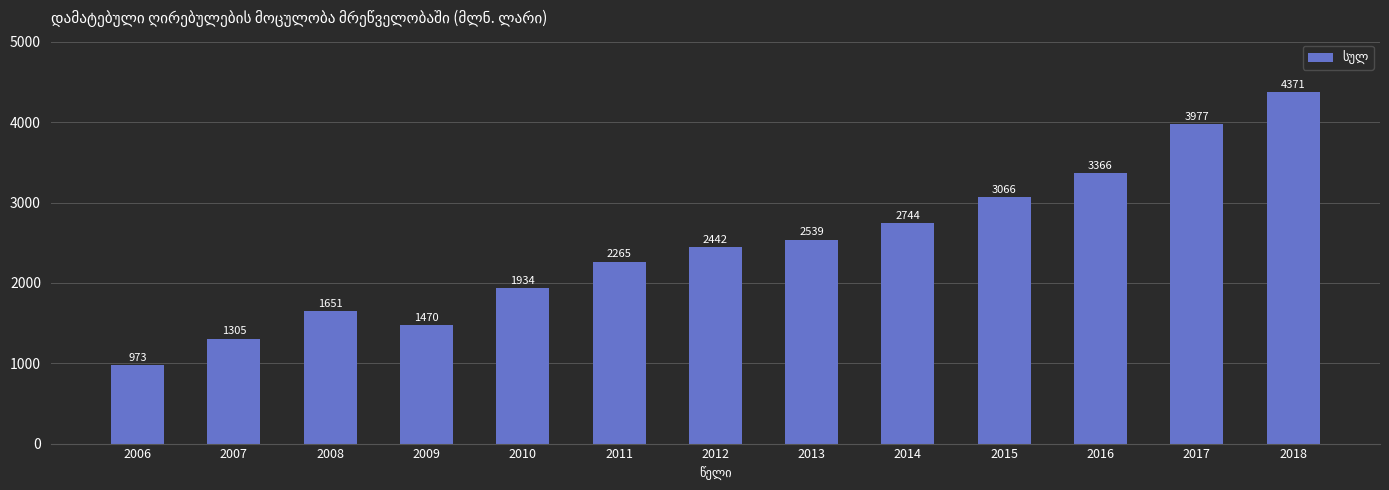

Which has a higher value, 2011 or 2017?

2017